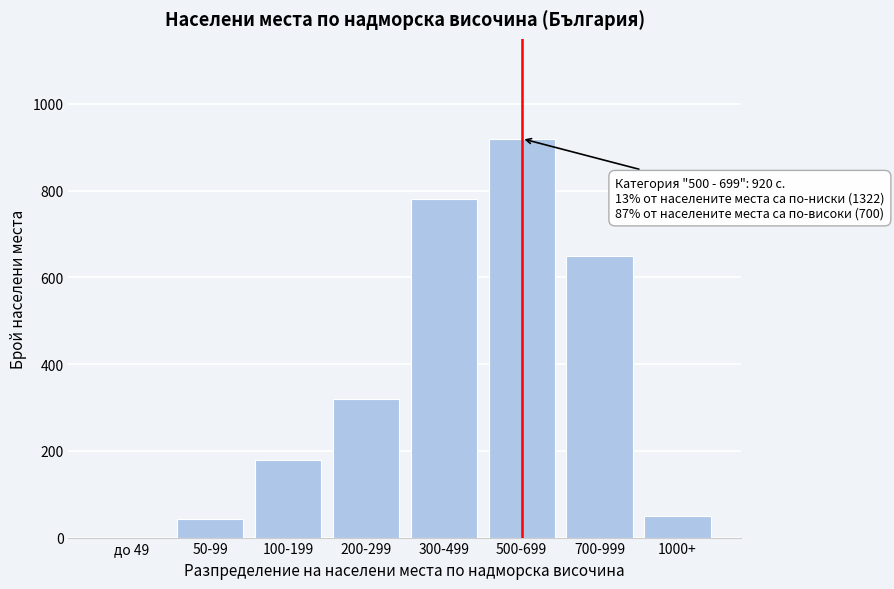

Reading left to right, what are all the values shown in this chart?

до 49=0	50-99=42	100-199=180	200-299=320	300-499=780	500-699=920	700-999=650	1000+=50